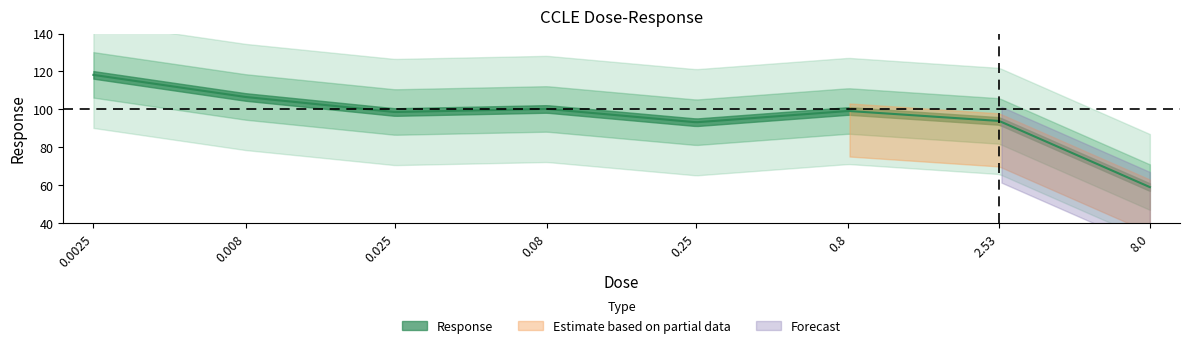

Reading right to left, what are all the values shown in this chart?

8.0=59.0	2.53=93.9	0.8=99.2	0.25=93.2	0.08=100.2	0.025=98.6	0.008=106.5	0.0025=118.2